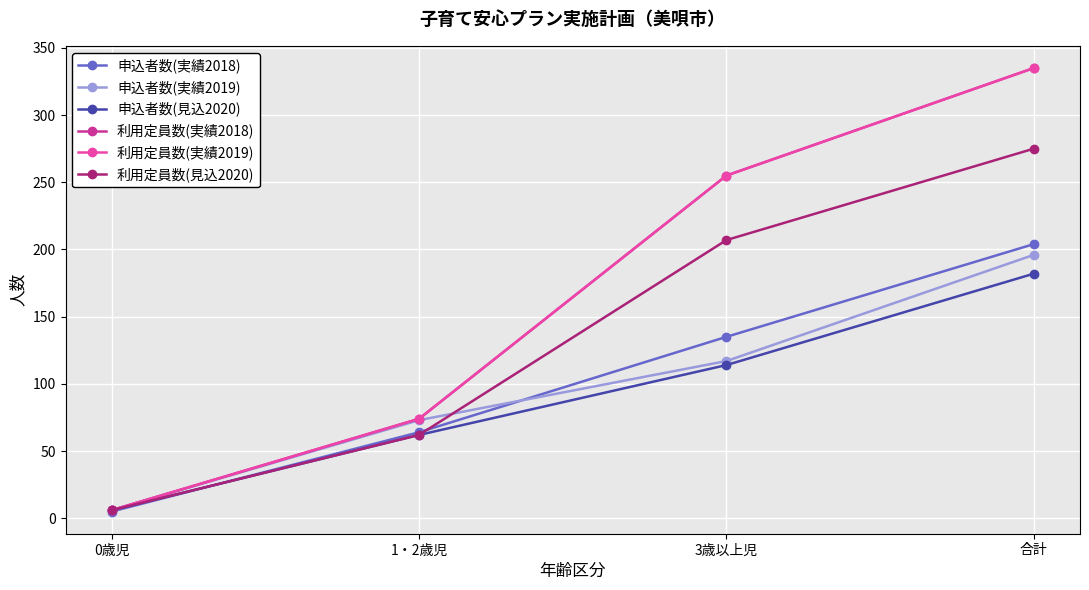

True or false: 申込者数(実績2019) and 利用定員数(実績2019) cross at least once.

False